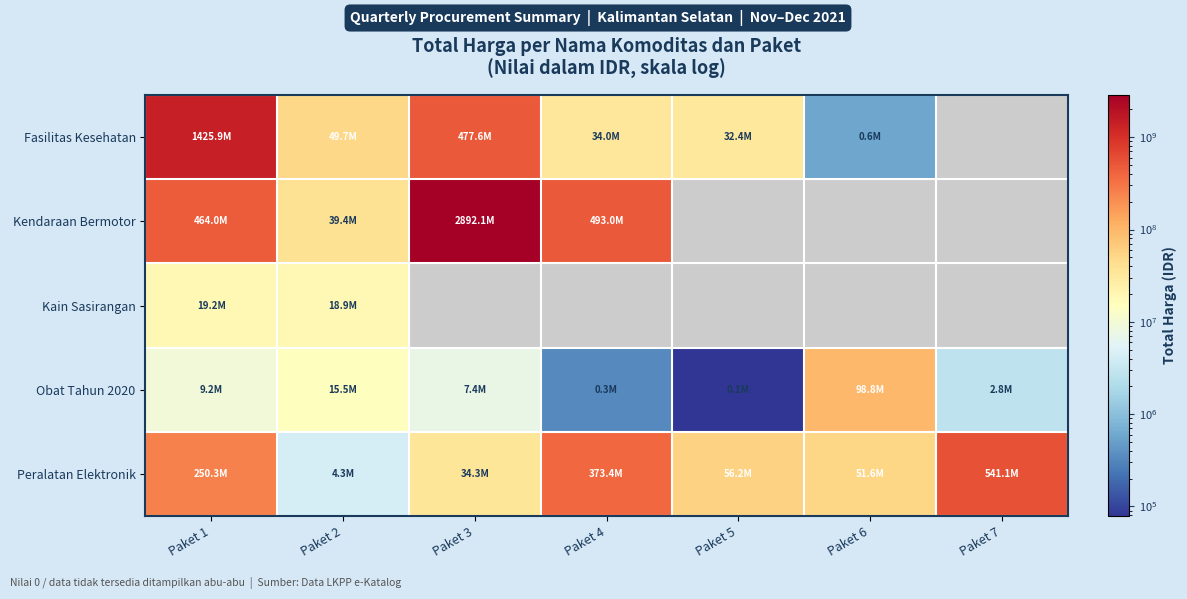

What is the sum of the Fasilitas Kesehatan values at Paket 6 and Paket 1?

1426445775.0